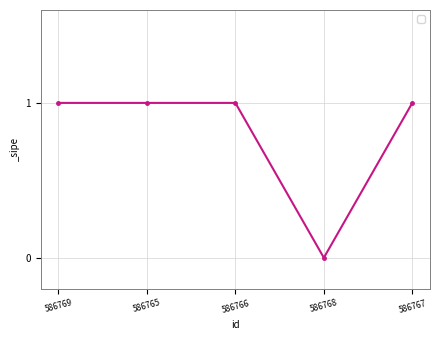

How many lines are shown in the chart?

1